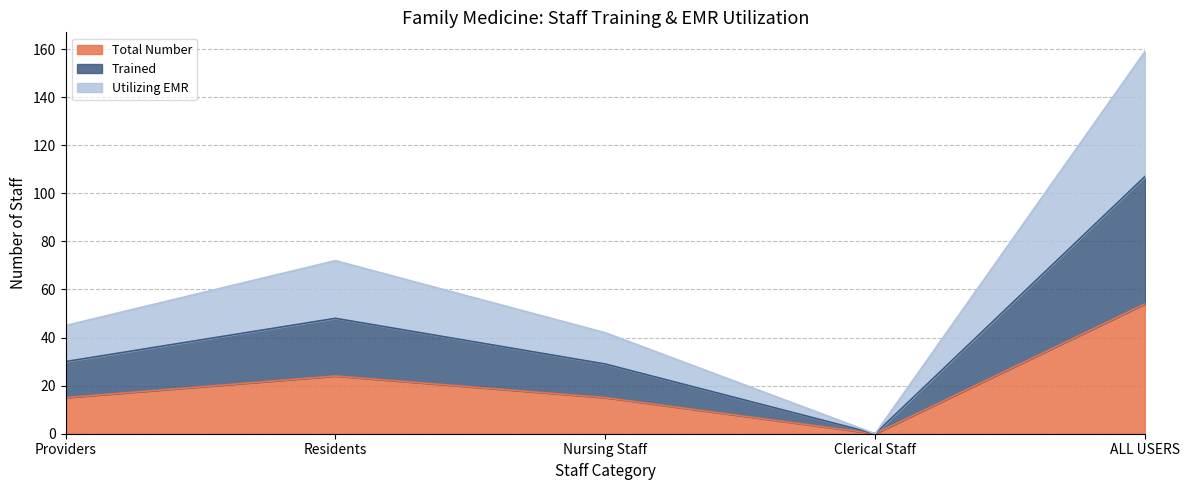

True or false: Total Number has more than 1 interior local peaks.

False